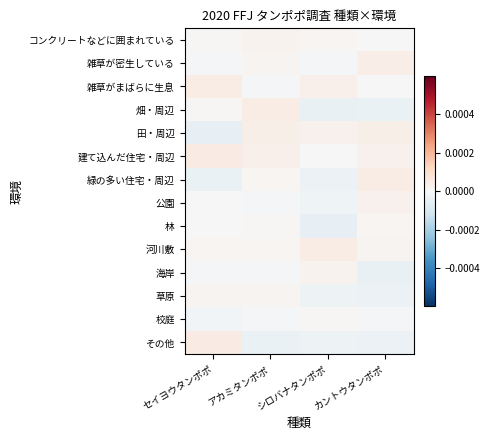

Reading left to right, list all the values displayed in this chart.

コンクリートなどに囲まれている: セイヨウタンポポ=0.0	アカミタンポポ=0.0	シロバナタンポポ=0.0	カントウタンポポ=0.0
雑草が密生している: セイヨウタンポポ=-0.0	アカミタンポポ=0.0	シロバナタンポポ=-0.0	カントウタンポポ=0.0
雑草がまばらに生息: セイヨウタンポポ=0.0	アカミタンポポ=-0.0	シロバナタンポポ=0.0	カントウタンポポ=0.0
畑・周辺: セイヨウタンポポ=0.0	アカミタンポポ=0.0	シロバナタンポポ=-0.0	カントウタンポポ=-0.0
田・周辺: セイヨウタンポポ=-0.0	アカミタンポポ=0.0	シロバナタンポポ=0.0	カントウタンポポ=0.0
建て込んだ住宅・周辺: セイヨウタンポポ=0.0	アカミタンポポ=0.0	シロバナタンポポ=-0.0	カントウタンポポ=0.0
緑の多い住宅・周辺: セイヨウタンポポ=-0.0	アカミタンポポ=0.0	シロバナタンポポ=-0.0	カントウタンポポ=0.0
公園: セイヨウタンポポ=0.0	アカミタンポポ=-0.0	シロバナタンポポ=-0.0	カントウタンポポ=0.0
林: セイヨウタンポポ=-0.0	アカミタンポポ=0.0	シロバナタンポポ=-0.0	カントウタンポポ=0.0
河川敷: セイヨウタンポポ=0.0	アカミタンポポ=0.0	シロバナタンポポ=0.0	カントウタンポポ=0.0
海岸: セイヨウタンポポ=-0.0	アカミタンポポ=-0.0	シロバナタンポポ=0.0	カントウタンポポ=-0.0
草原: セイヨウタンポポ=0.0	アカミタンポポ=0.0	シロバナタンポポ=-0.0	カントウタンポポ=-0.0
校庭: セイヨウタンポポ=-0.0	アカミタンポポ=-0.0	シロバナタンポポ=0.0	カントウタンポポ=-0.0
その他: セイヨウタンポポ=0.0	アカミタンポポ=-0.0	シロバナタンポポ=-0.0	カントウタンポポ=-0.0